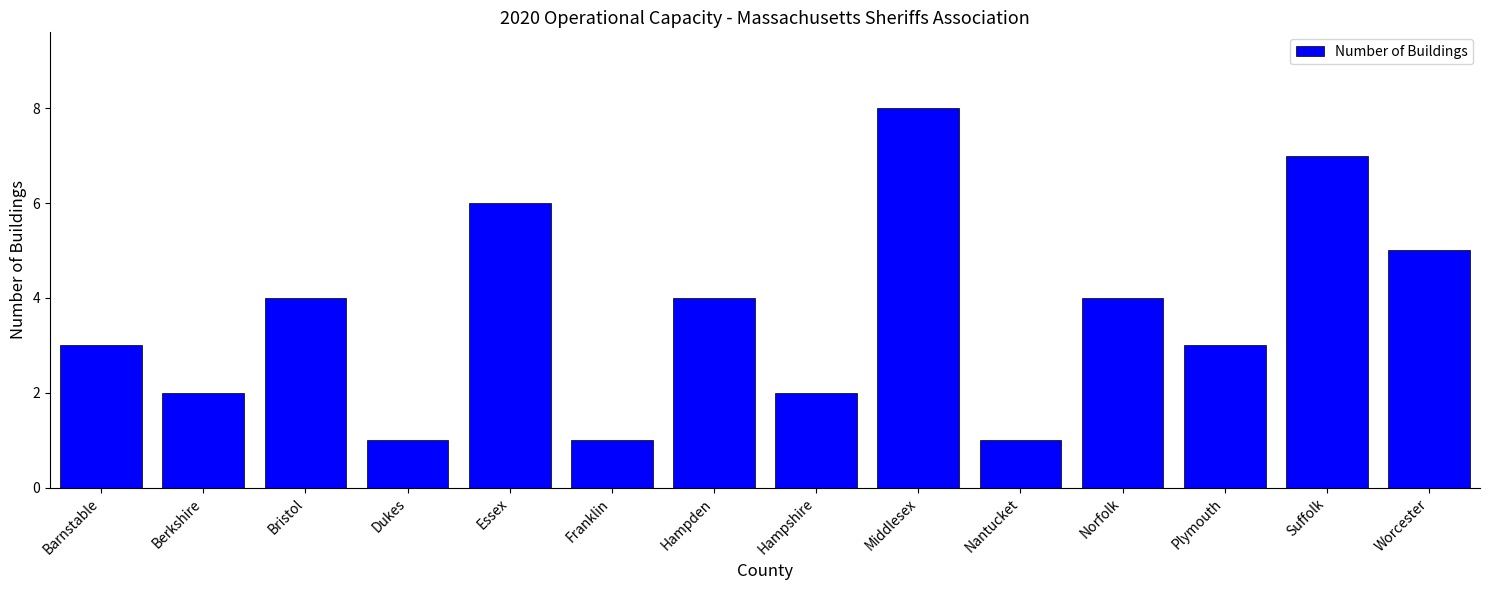

What is the label of the 10th bar from the left?

Nantucket